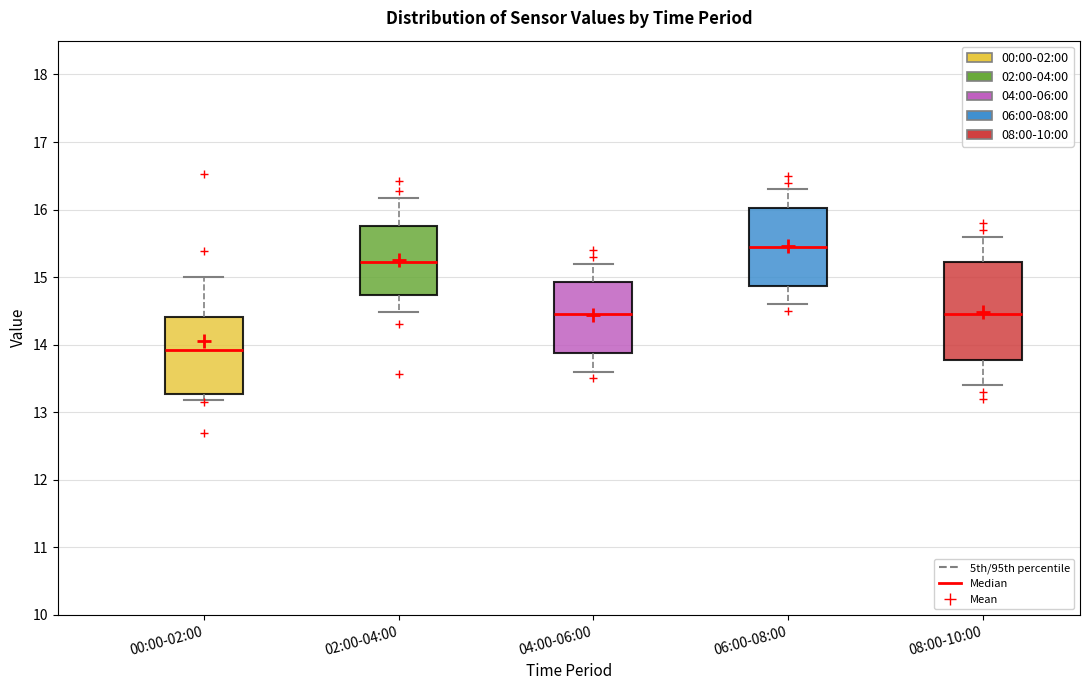

Where does the upper whisker of the box for 06:00-08:00 end on the y-axis? The values are not printed on the chart, so give them approximately, as read against the axis.

16.3